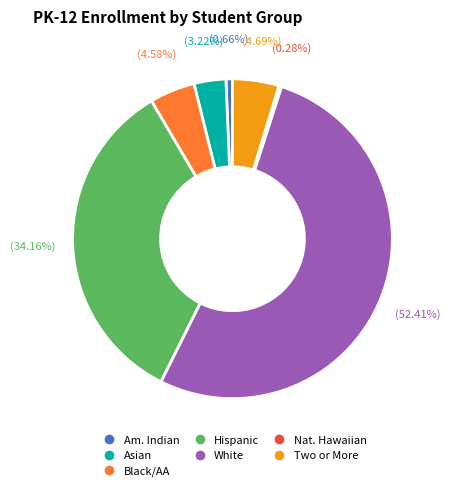

Does any single category account for the majority?

Yes